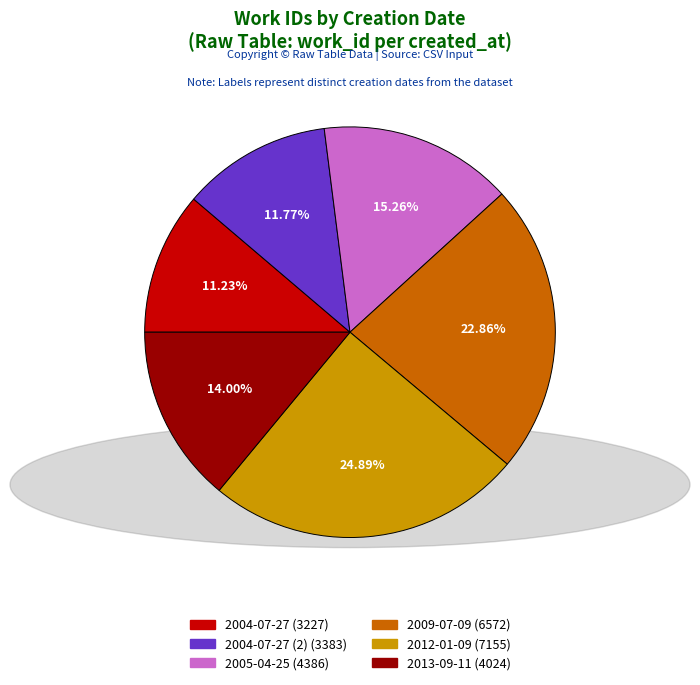

Is there a majority slice in this chart?

No